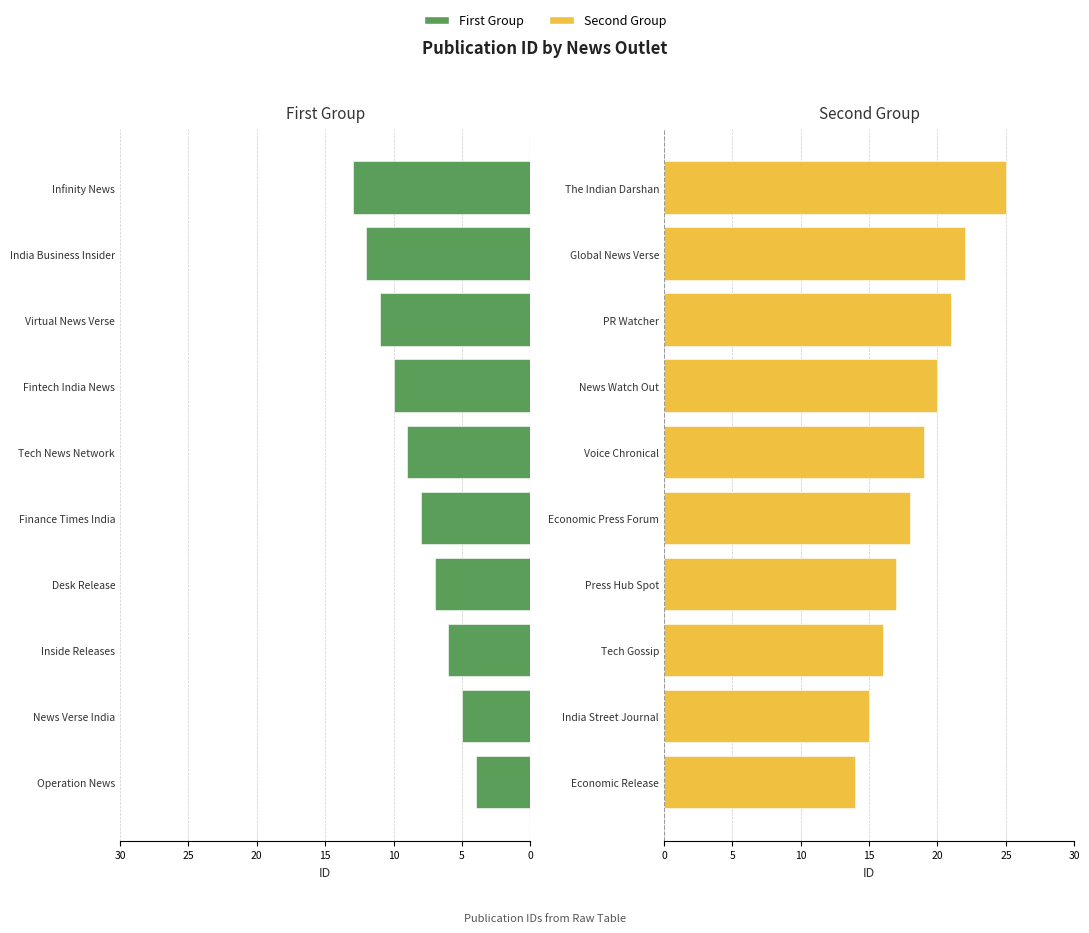

How many Left Group values are between -11 and -6?

6